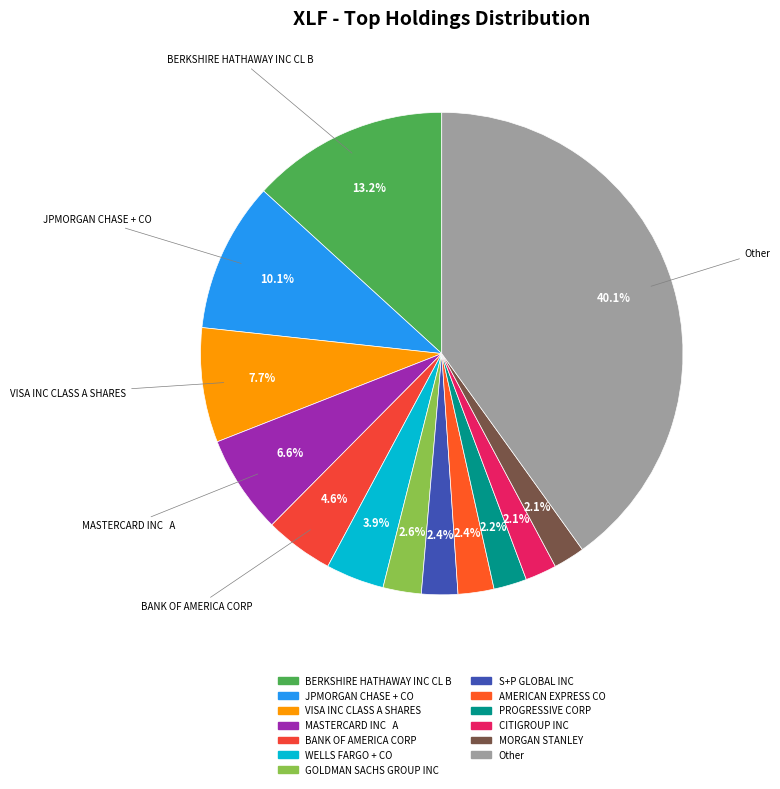

Does any single category account for the majority?

No